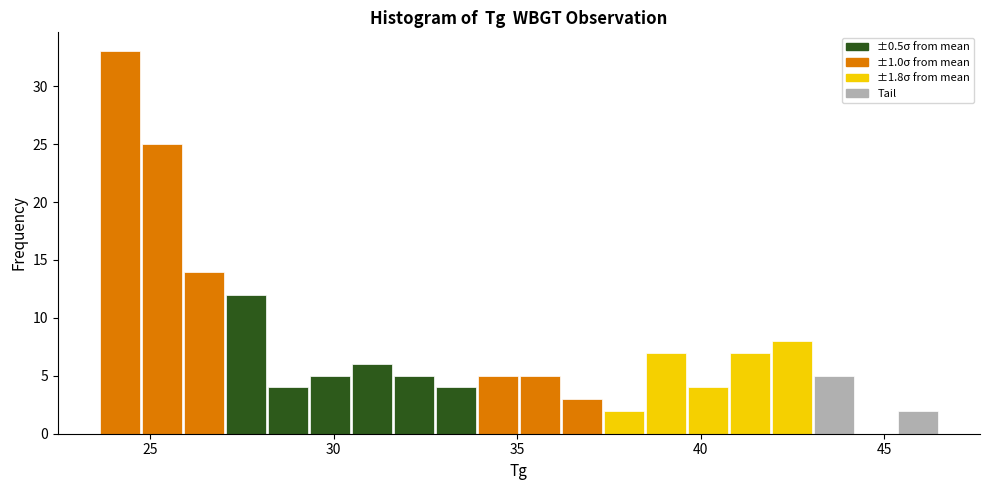

Read against the x-axis, roughly where is the centre of the tallest bar?

24.0